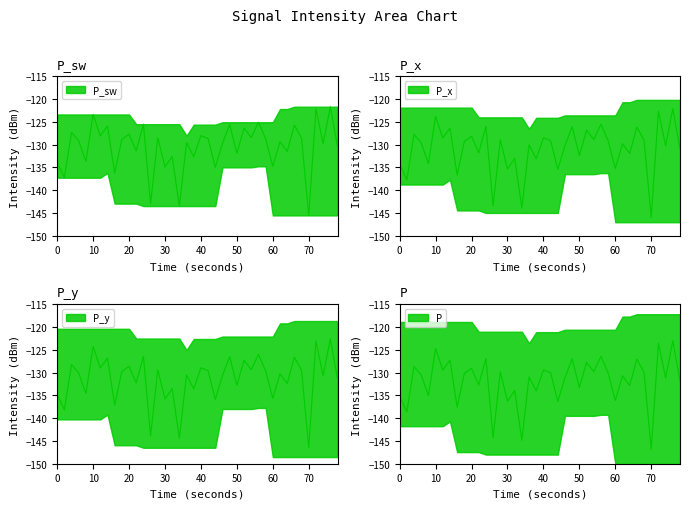

Reading left to right, transcribe all the data shown in this chart.

-133.8	-137.3	-127.3	-129.2	-133.7	-123.4	-128.1	-125.9	-136.2	-128.8	-127.7	-131.4	-125.5	-142.9	-128.5	-134.9	-132.6	-143.5	-129.6	-132.7	-128.0	-128.7	-135.0	-129.7	-125.6	-131.9	-126.4	-128.4	-125.1	-128.7	-134.8	-129.4	-131.5	-125.7	-128.6	-145.5	-122.2	-129.8	-121.7	-130.5